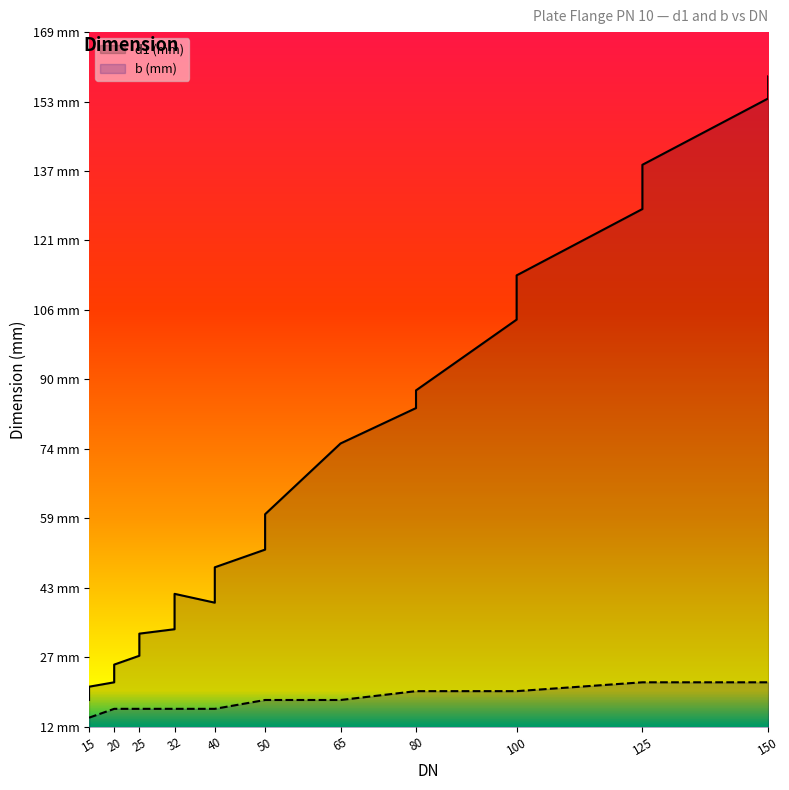

Count the number of data series in this chart.

2